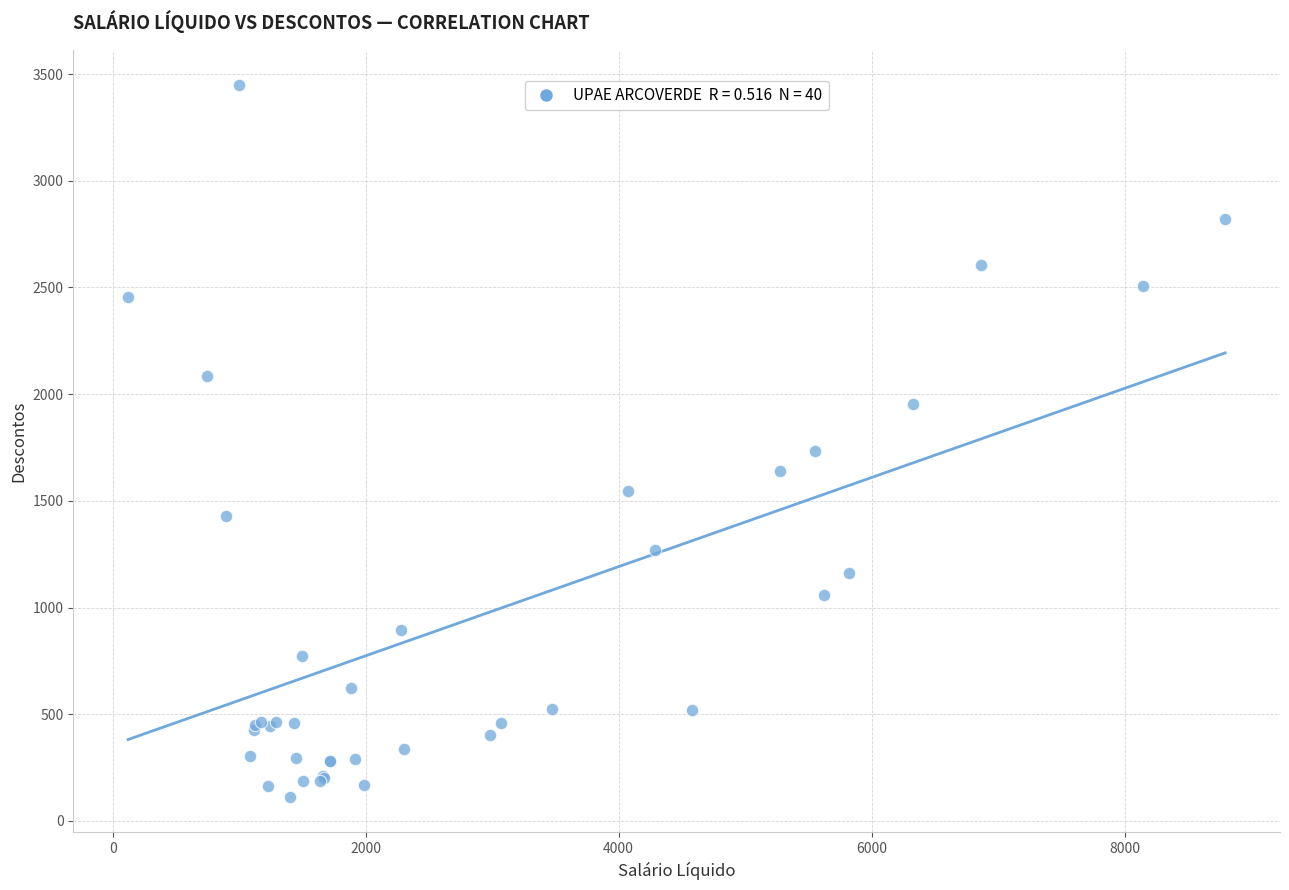

What Y value in the scatter plot is closest to 1779?

1734.6